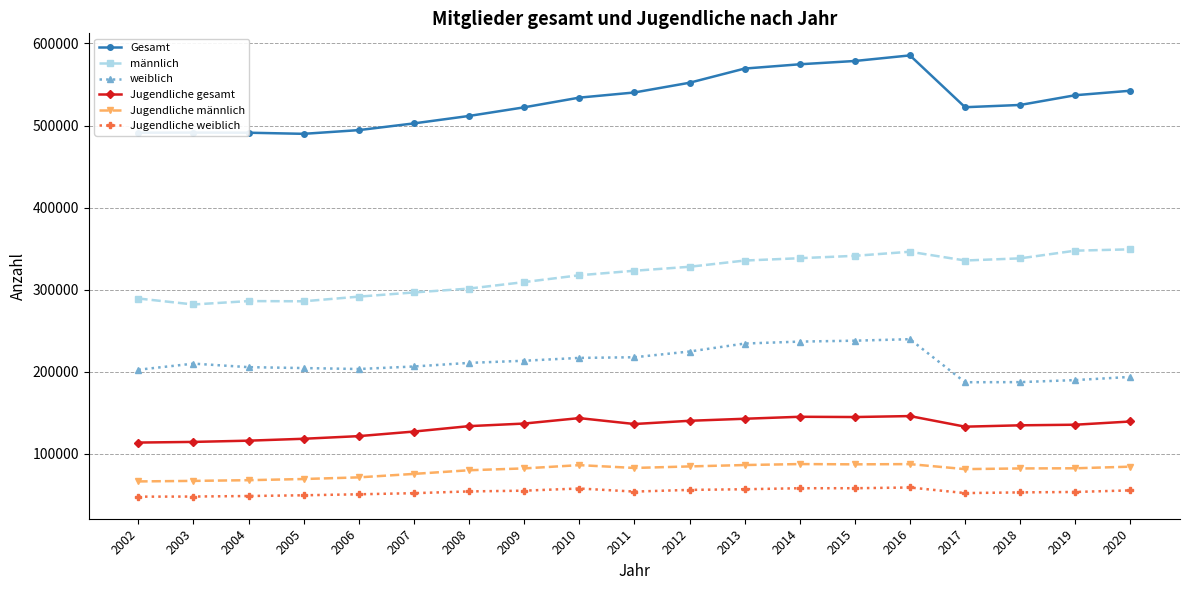

True or false: männlich and weiblich intersect in this chart.

False